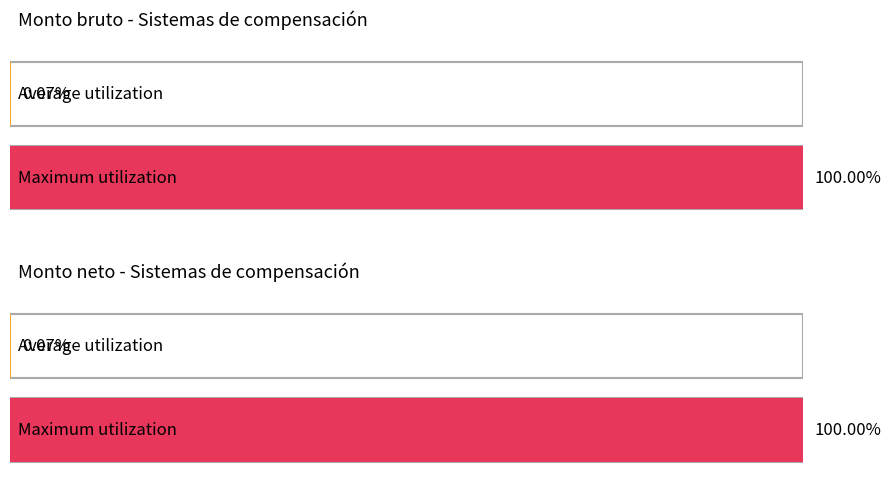

Is it true that Monto neto equals 357 at 12?

False